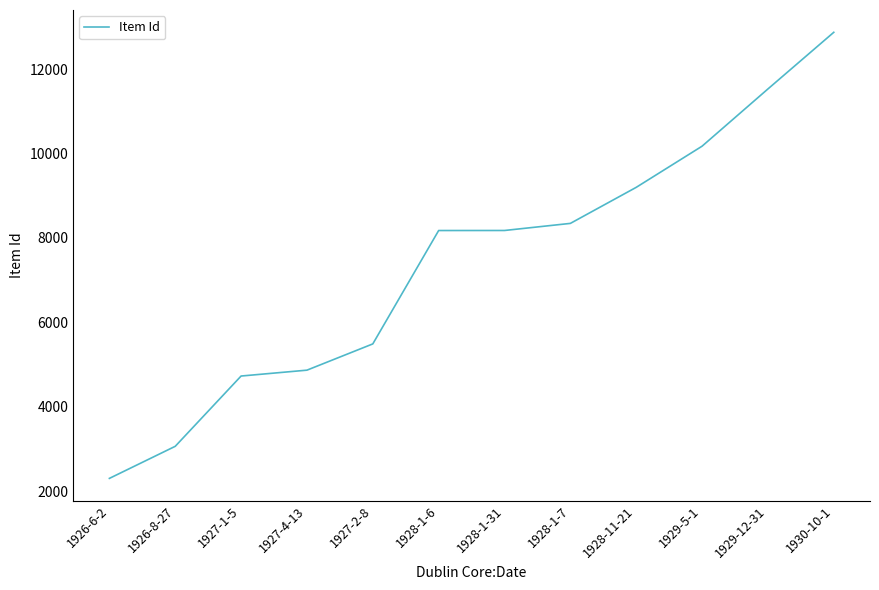

What is the change in value from 1927-1-5 to 1927-2-8?

+761